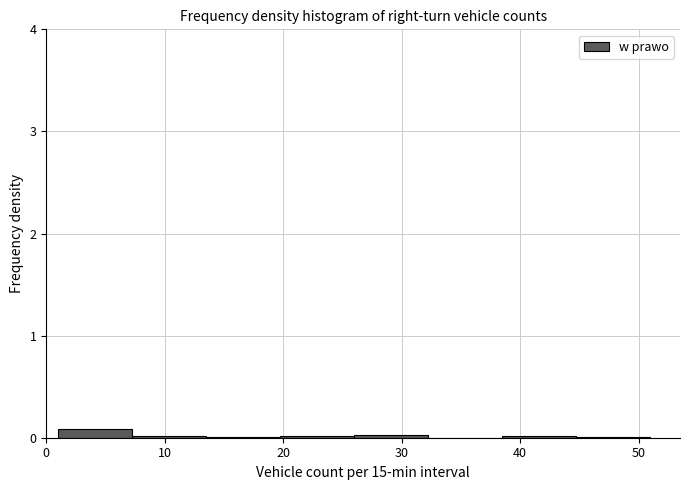

Reading left to right, transcribe this chart: for each bar, give the range it covers on the x-axis and its height. Neither the bar edges nor the heights are printed on the chart, so give them approximately, as read against the axes.

1 to 7: under 0.1
7 to 14: under 0.1
14 to 20: under 0.1
20 to 26: under 0.1
26 to 32: under 0.1
32 to 39: 0
39 to 45: under 0.1
45 to 51: under 0.1